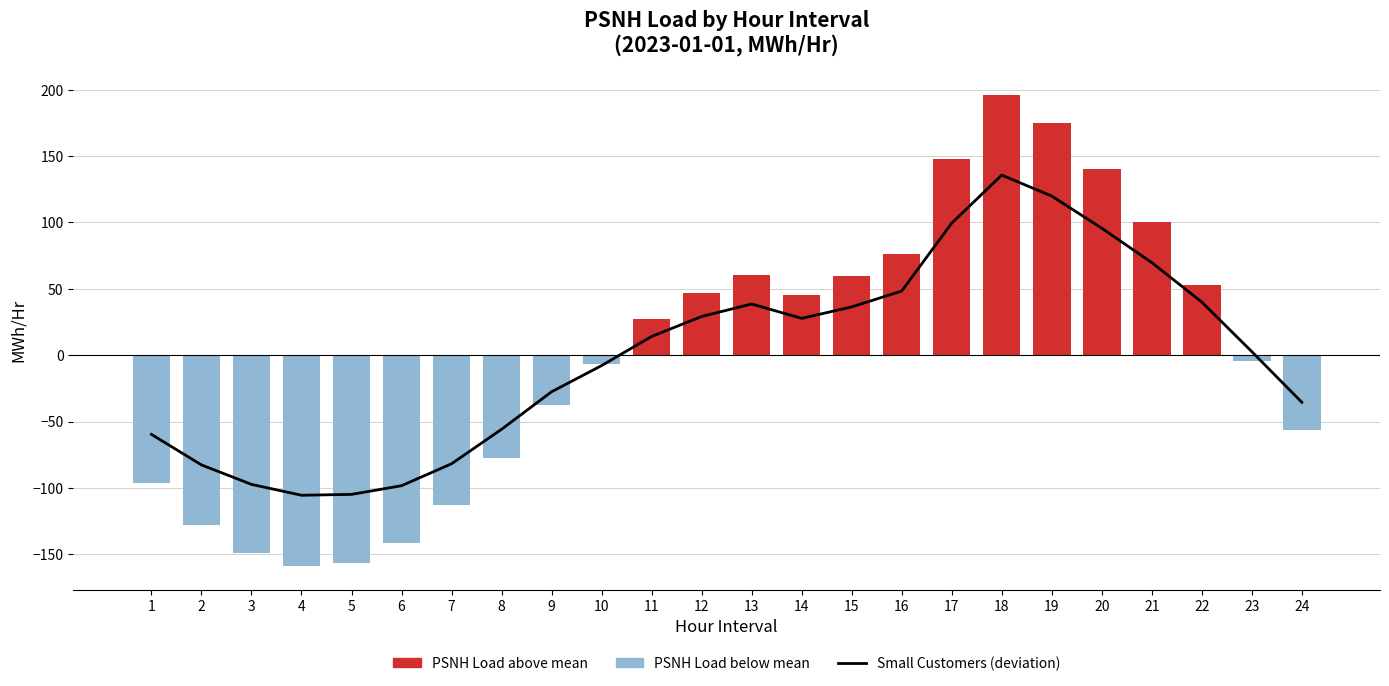

At which category is the sum across all series the highest?

18